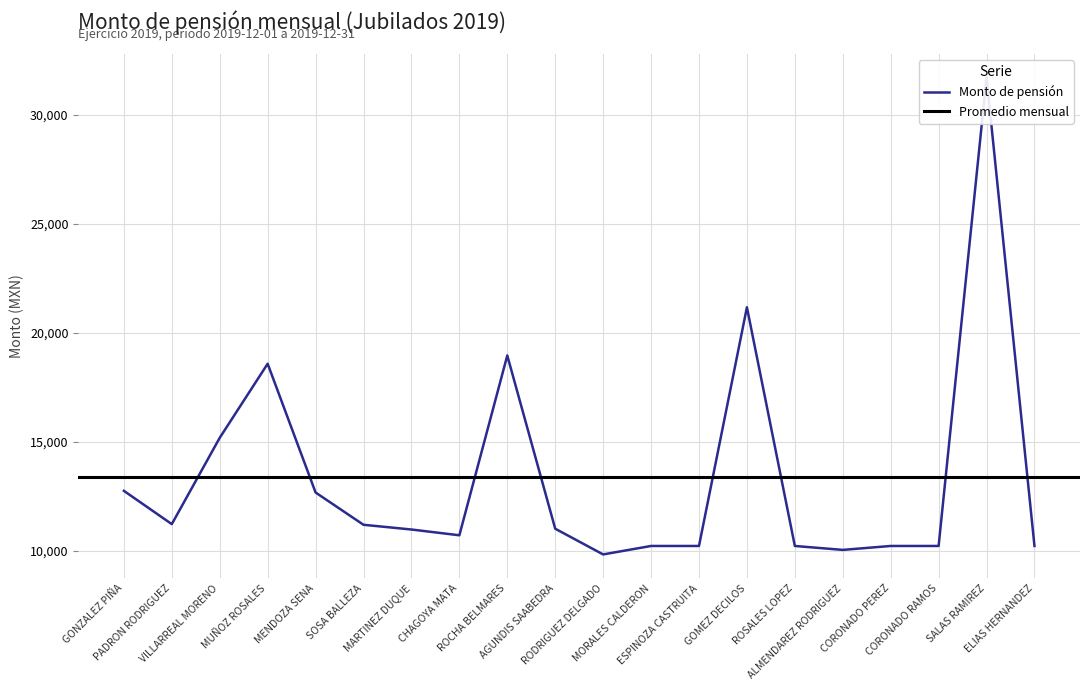

What is the difference between the values at CORONADO PEREZ and PADRON RODRIGUEZ?

1002